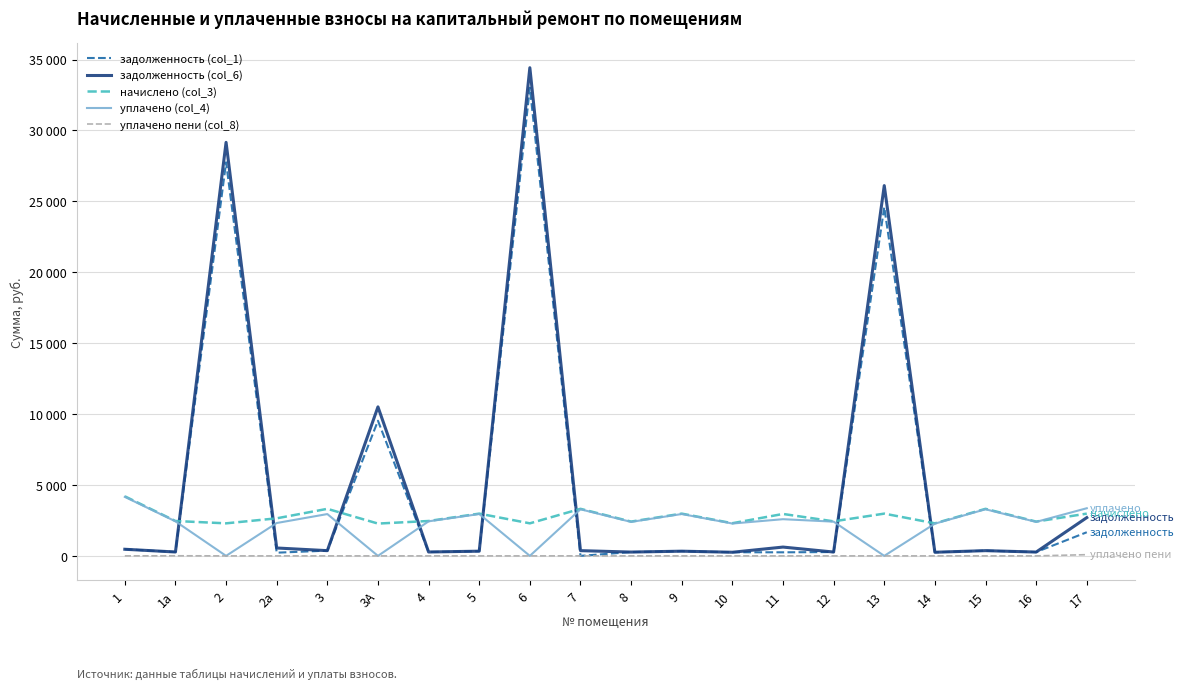

After their last crossing, which series has the higher values: задолженность (col_1) or начислено (col_3)?

начислено (col_3)